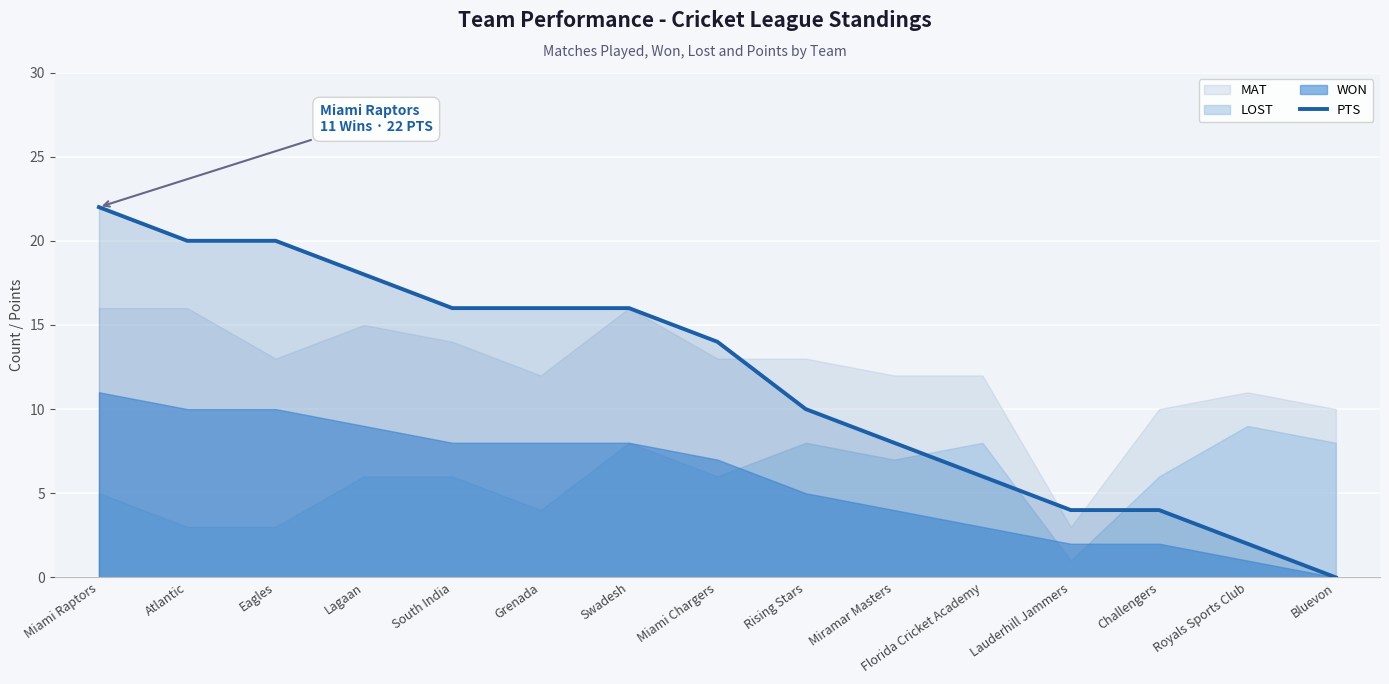

What position from the left is Grenada?

6